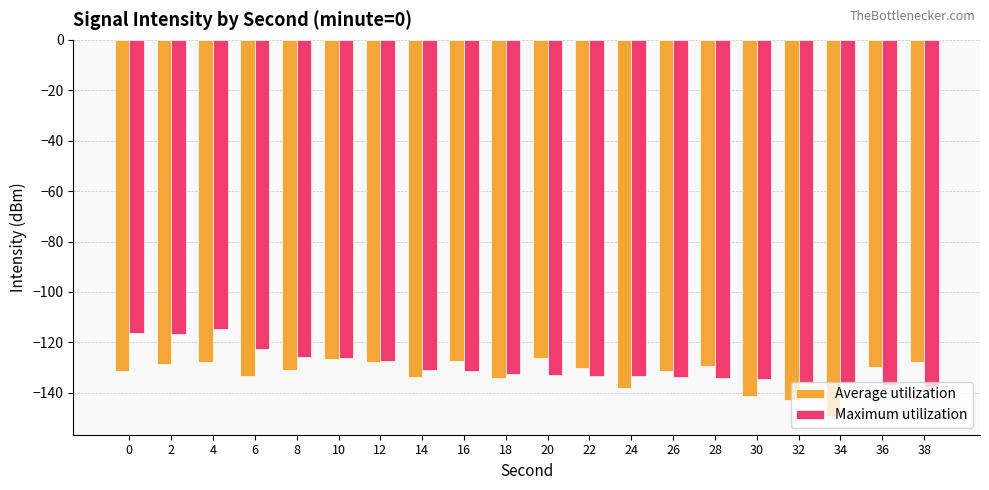

Which series has the largest total across all categories?

Maximum utilization